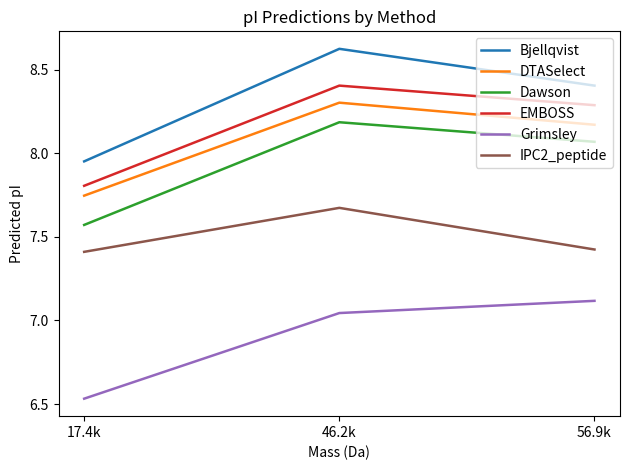

At which label does EMBOSS first exceed 8?

46.2k